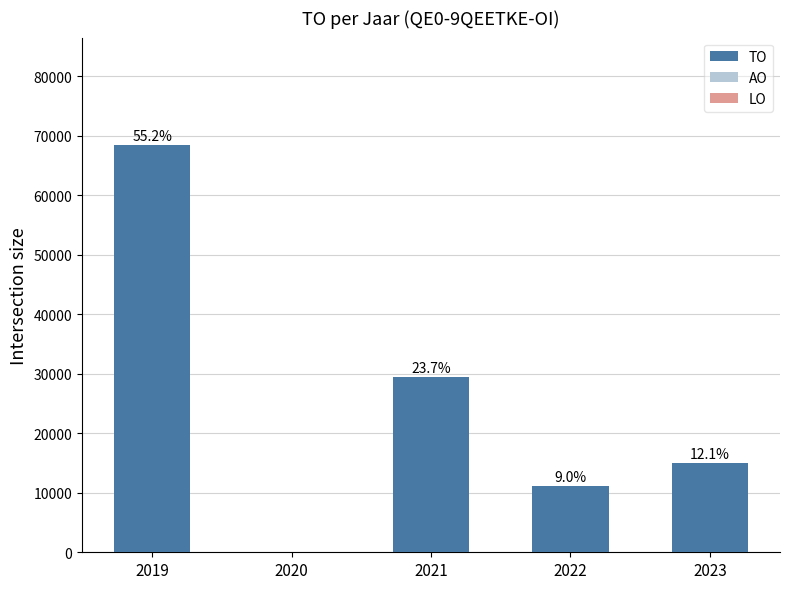

Which category has the highest value across all series?

2019